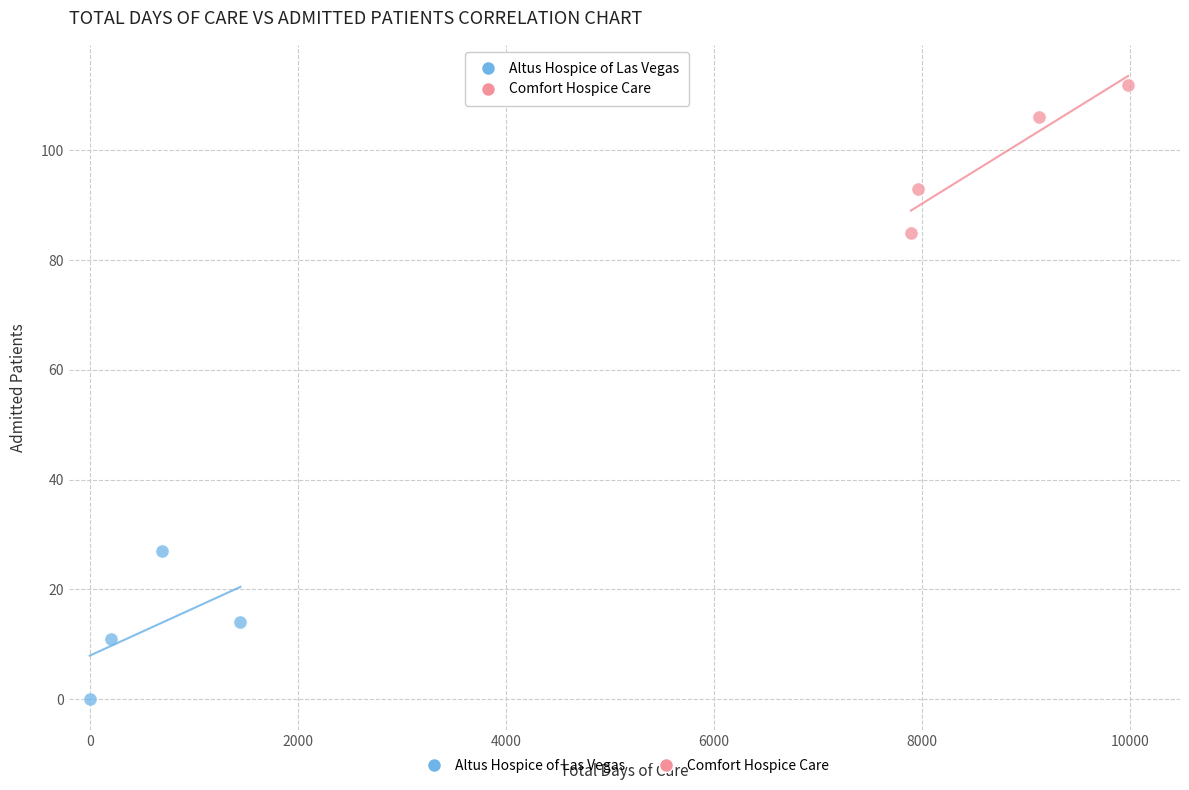

Which series contains the highest Y value?

Comfort Hospice Care